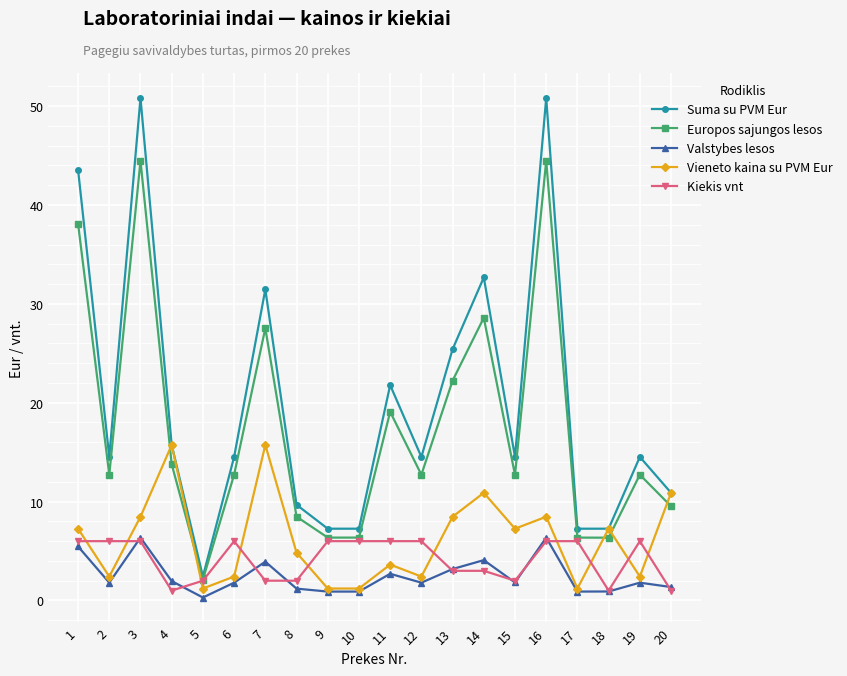

What is the difference between the maximum and minimum values in the Suma su PVM Eur series?

48.4